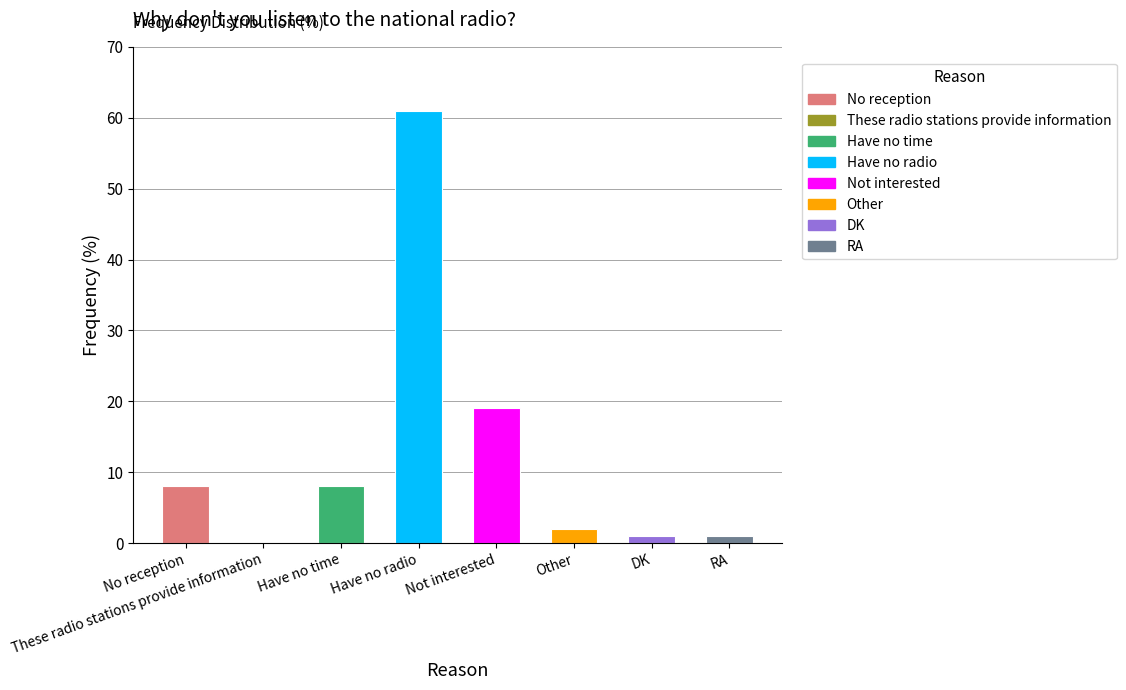

Where is the data nearest to the value 30?

Not interested